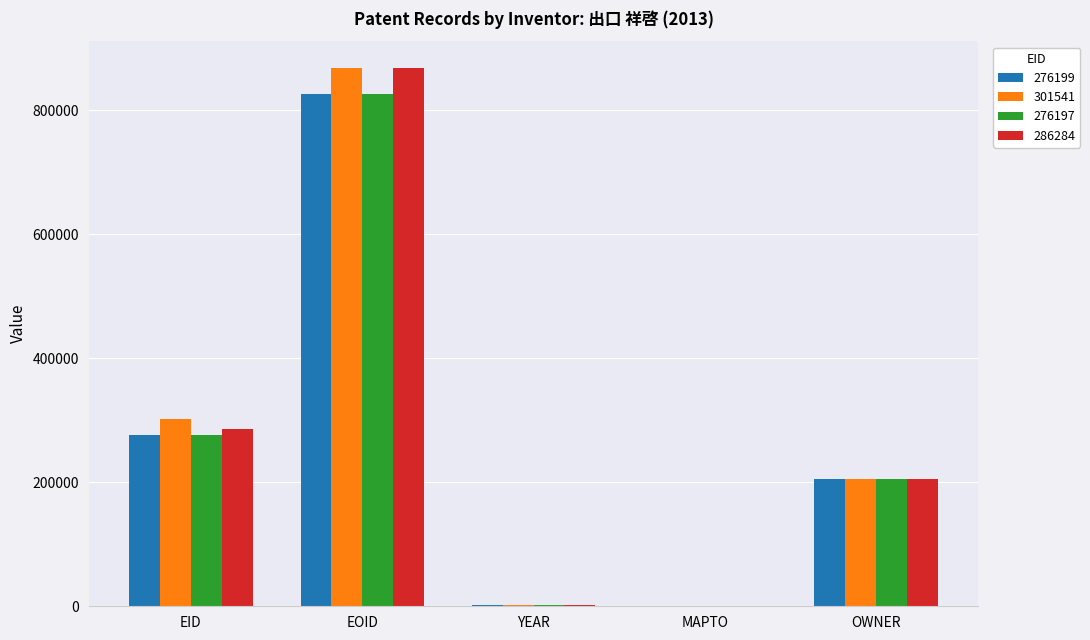

The value of 301541 at EID is 446949. True or false?

False